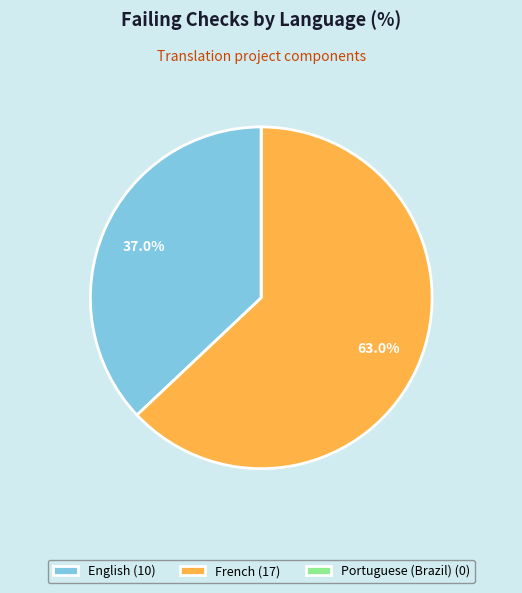

Is it true that French is 63% of the pie?

True